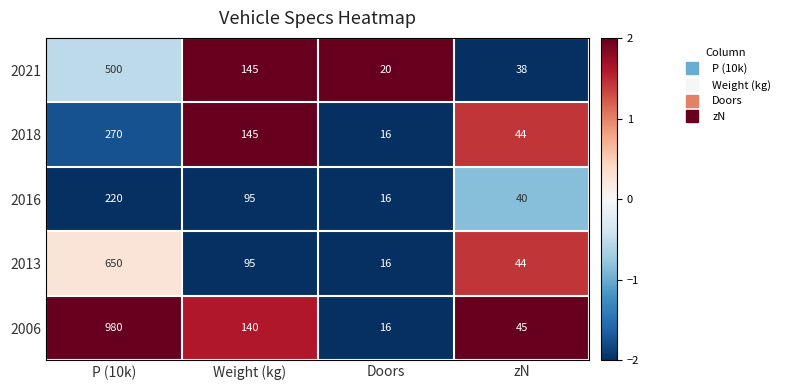

Count the 2018 values in the range 44 to 270.

3